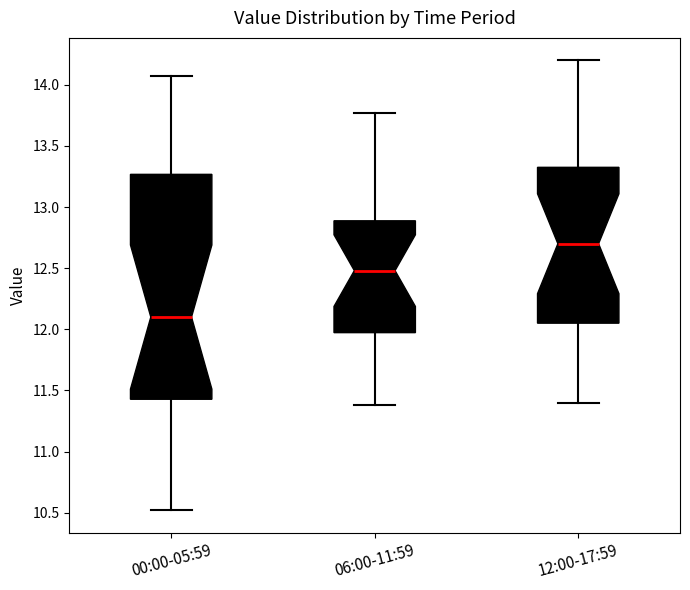

Comparing the boxes themselves (not the whiskers), which one is the tallest?

00:00-05:59